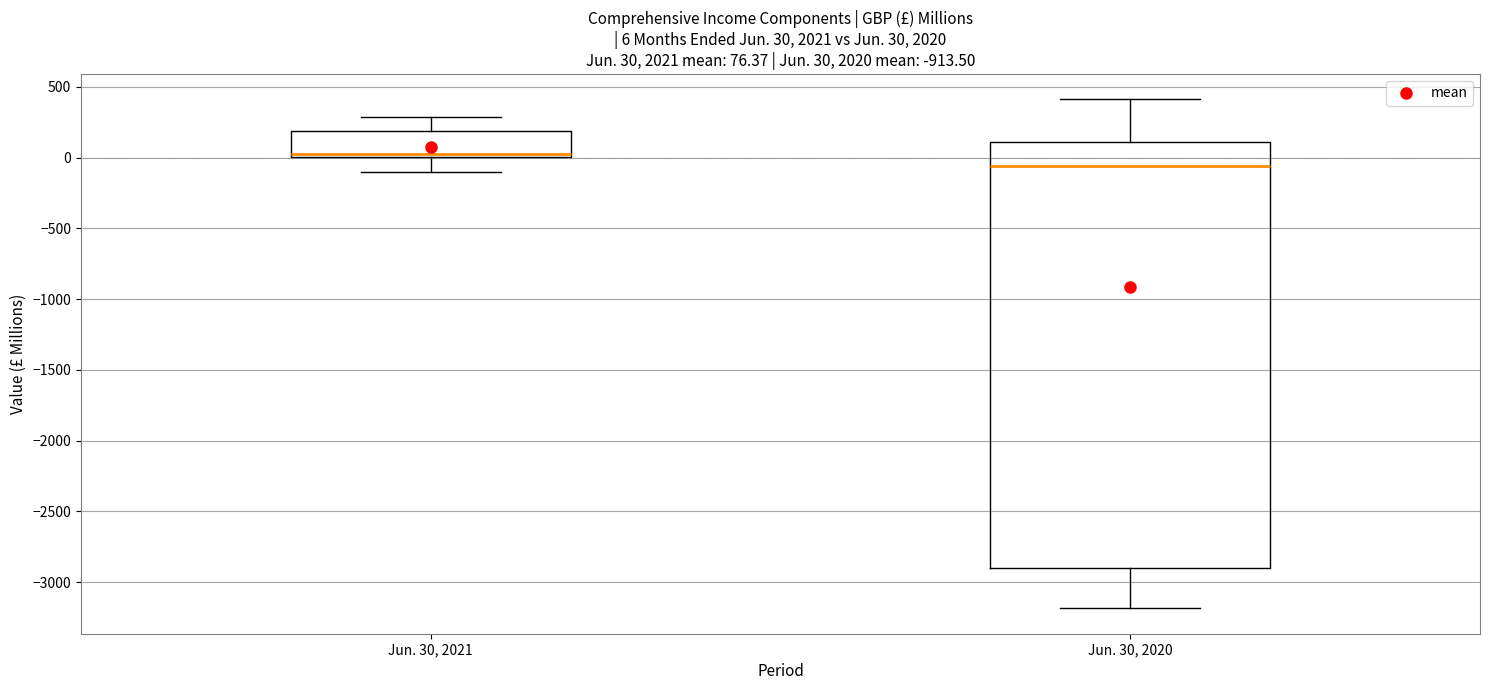

Which box's median line is the highest?

Jun. 30, 2021